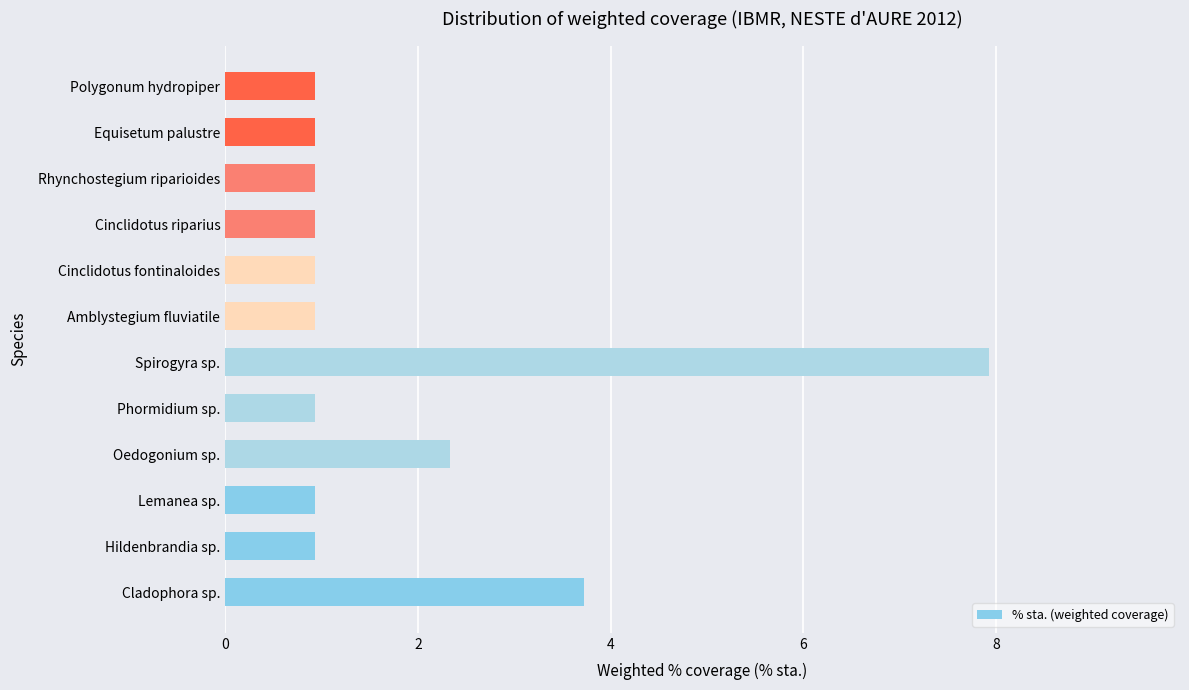

What is the sum of all values?

22.4